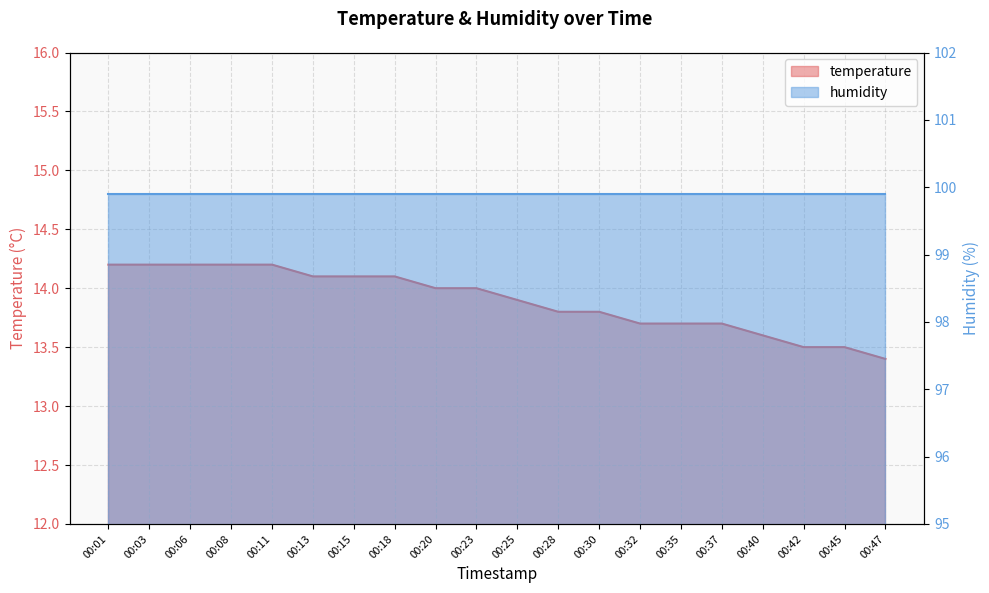

The chart shows a value of 5.9 at 00:40. True or false?

False